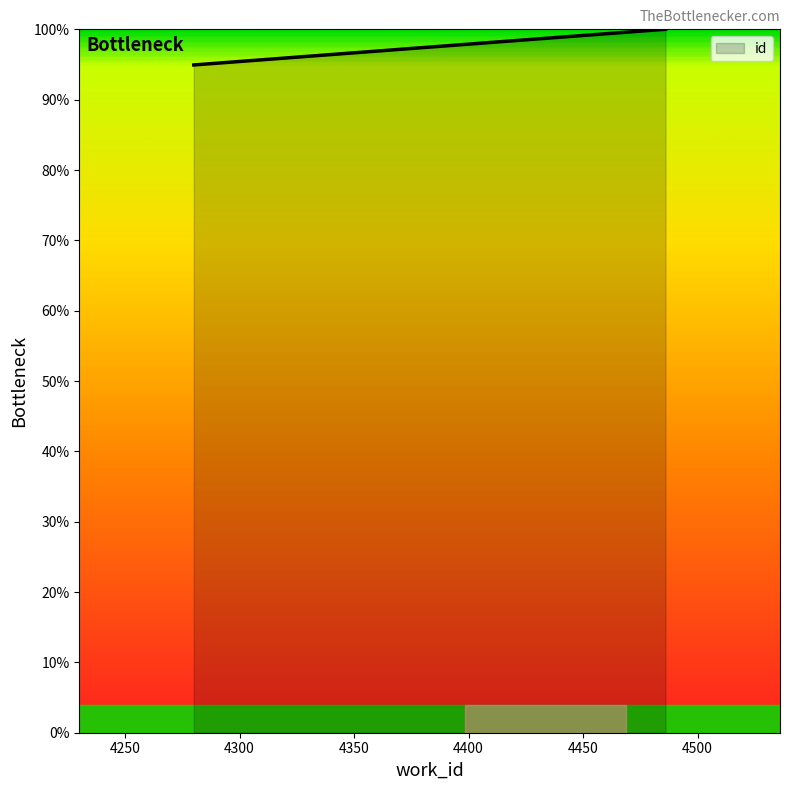

What is the maximum value shown in the chart?

100.0